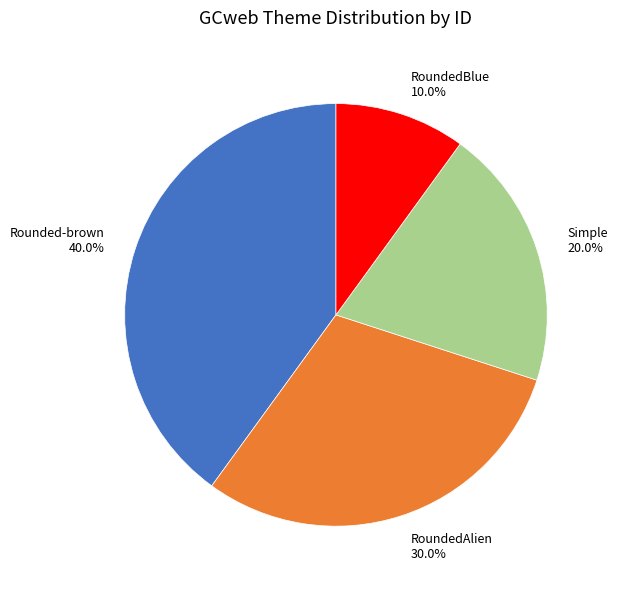

True or false: Rounded-brown accounts for 29% of the total.

False